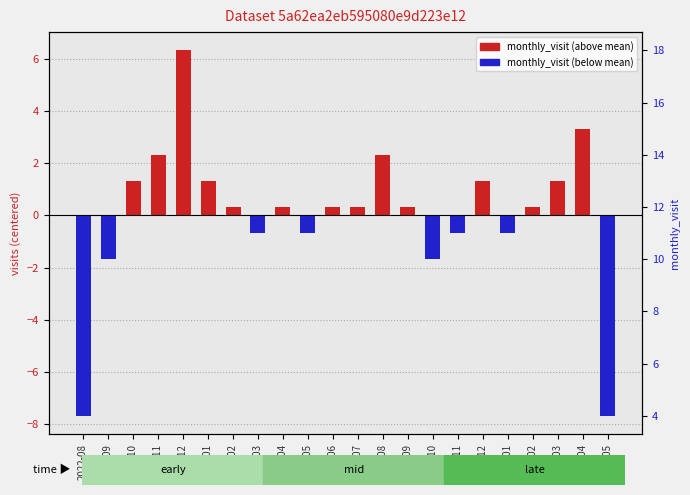

Where is the data nearest to the value 0?

2023-02